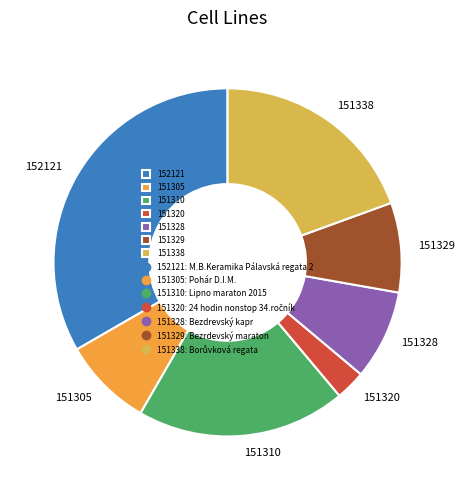

Which category has the biggest portion of the pie?

152121